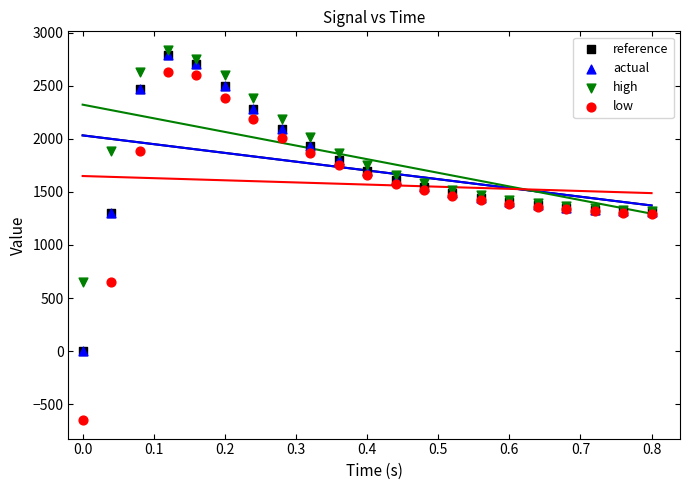

Which series contains the highest Y value?

high